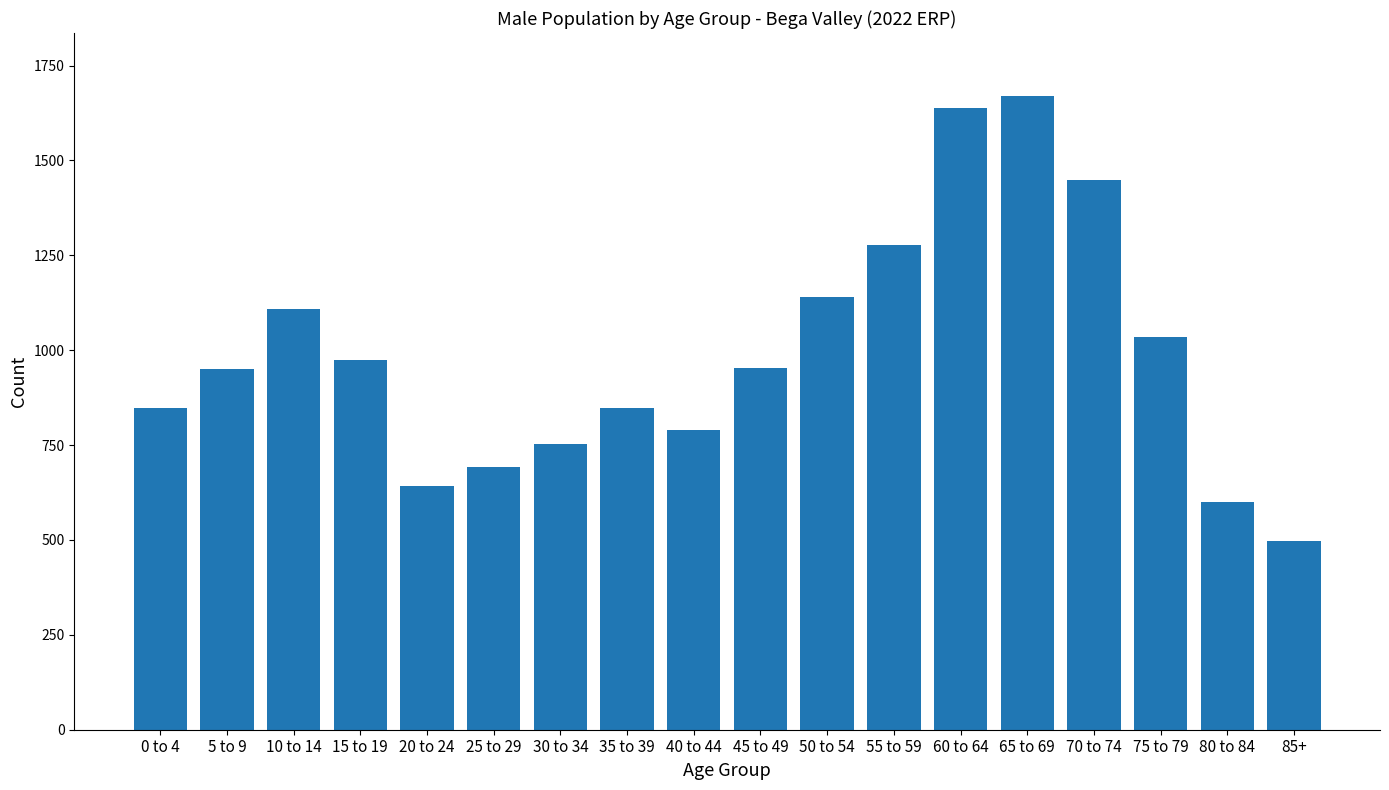

What value does the data have at 80 to 84, to the nearest 10?

600